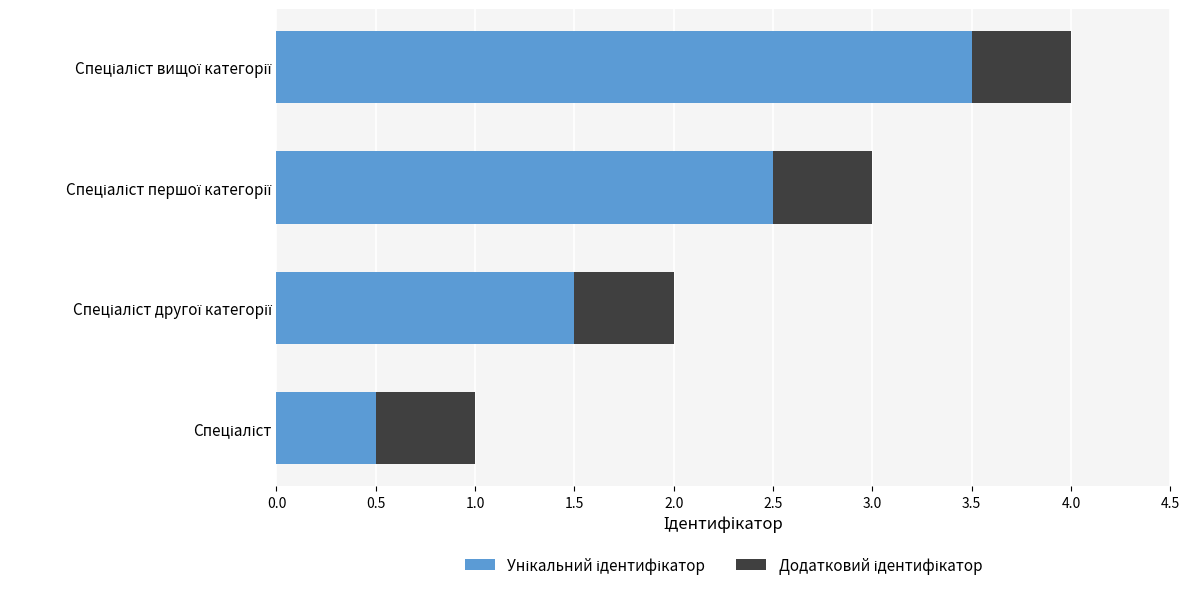

Count the number of data series in this chart.

2